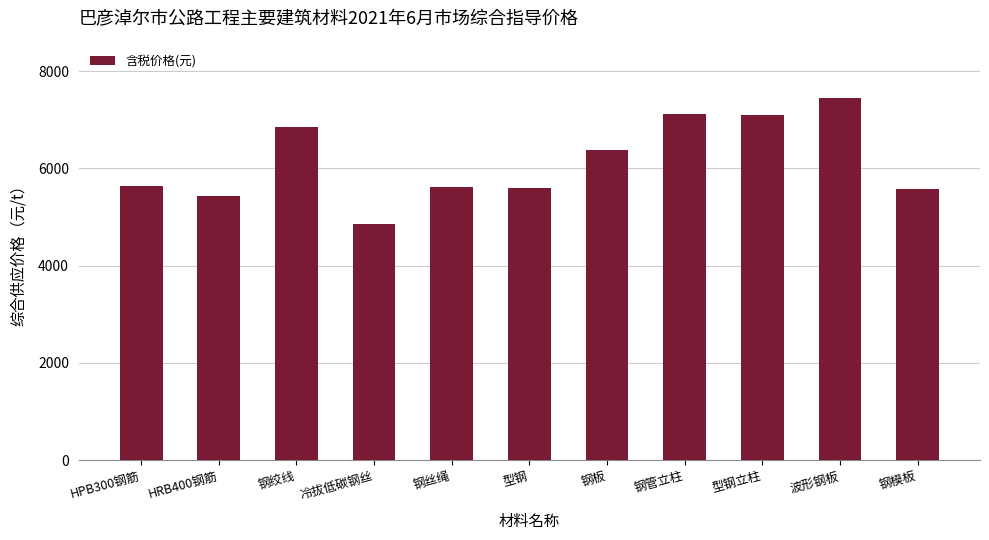

Does the chart contain stacked bars?

No